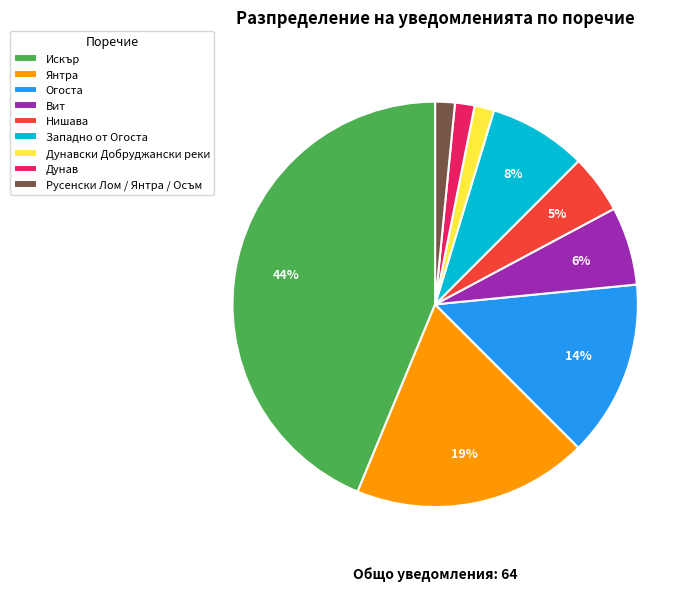

Which has a higher value, Вит or Дунав?

Вит